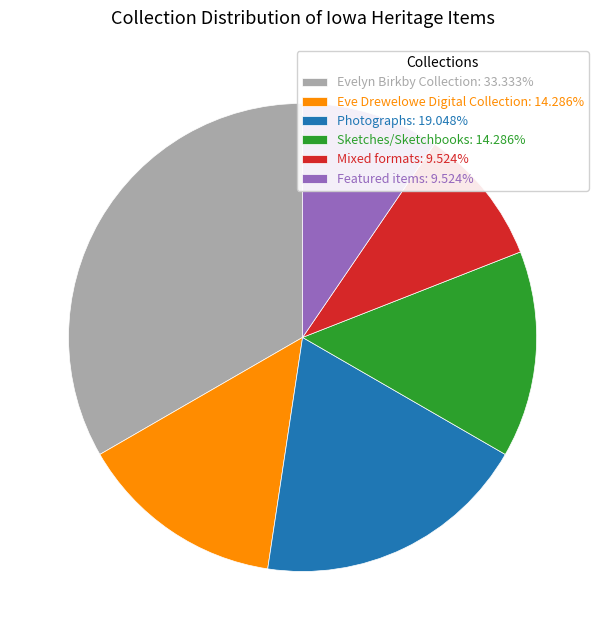

What is the ratio of the value at Photographs: 19.048% to the value at Eve Drewelowe Digital Collection: 14.286%?

1.3